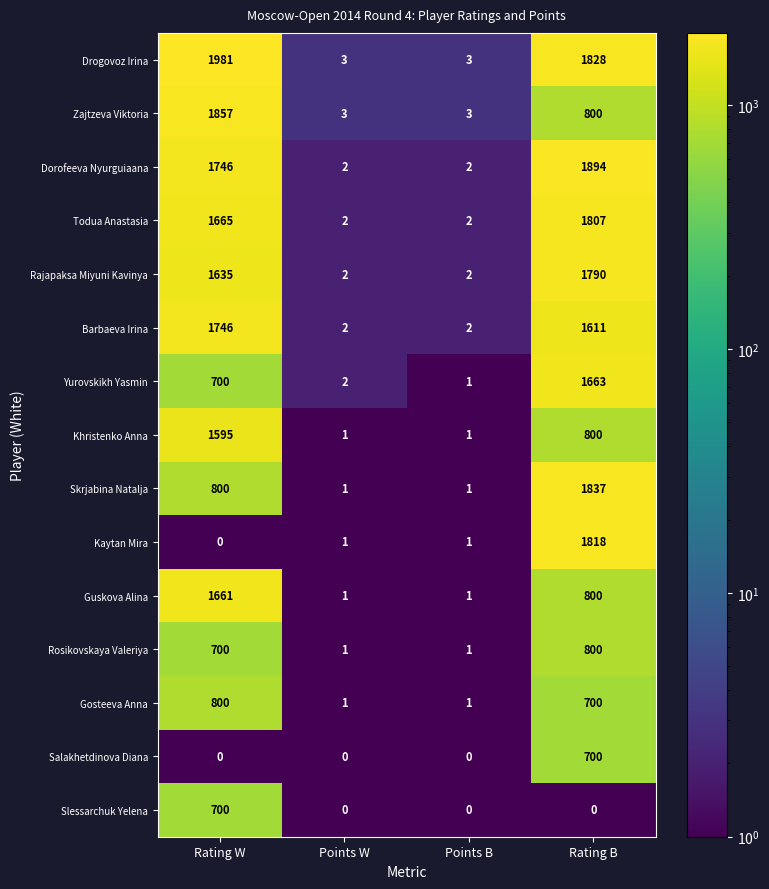

Between Rating W and Points W, which series saw the biggest shift?

Drogovoz Irina